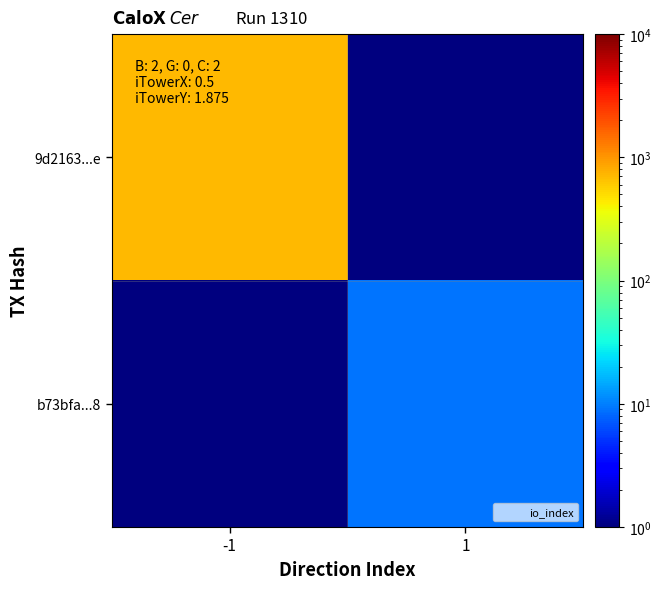

At how many categories does at least one series exceed 377?

1